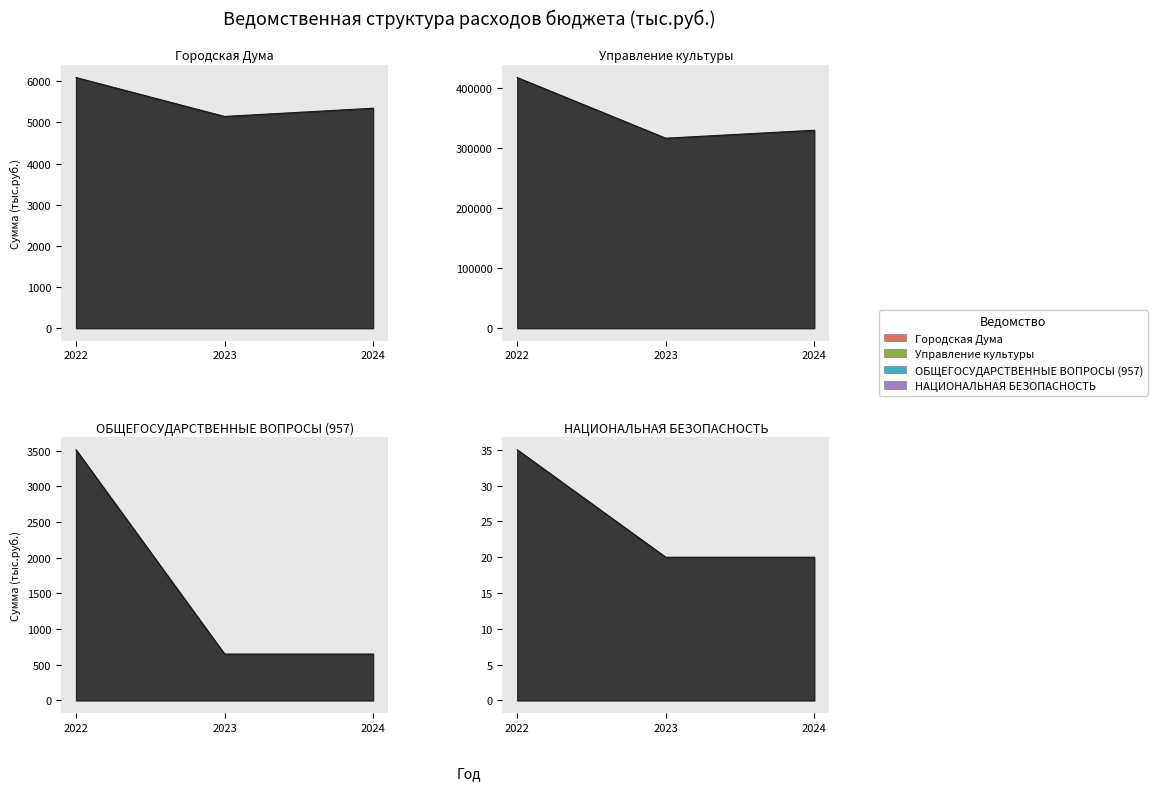

Between 2023 and 2024, which series saw the biggest shift?

Управление культуры